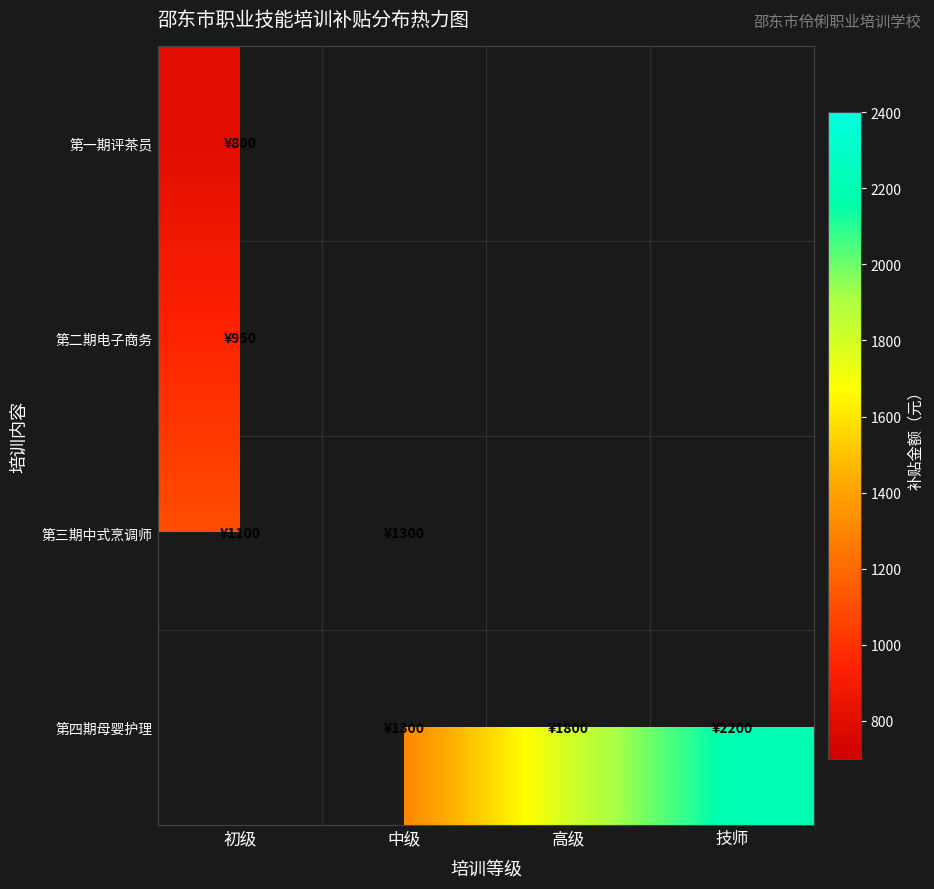

Where is 第三期中式烹调师 nearest to the value 1200?

初级